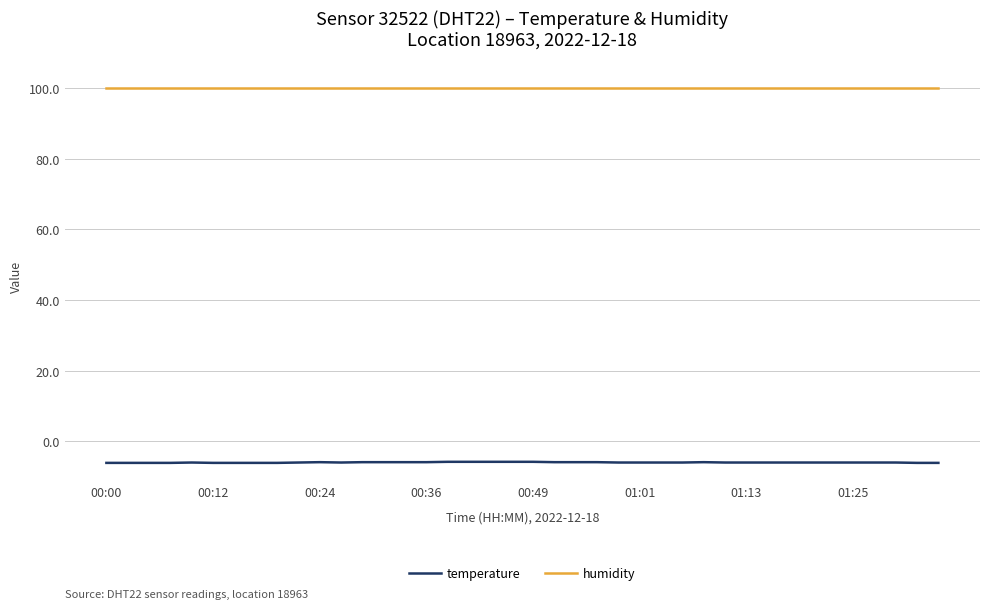

List the series in order of their overall mean, lowest first.

temperature, humidity